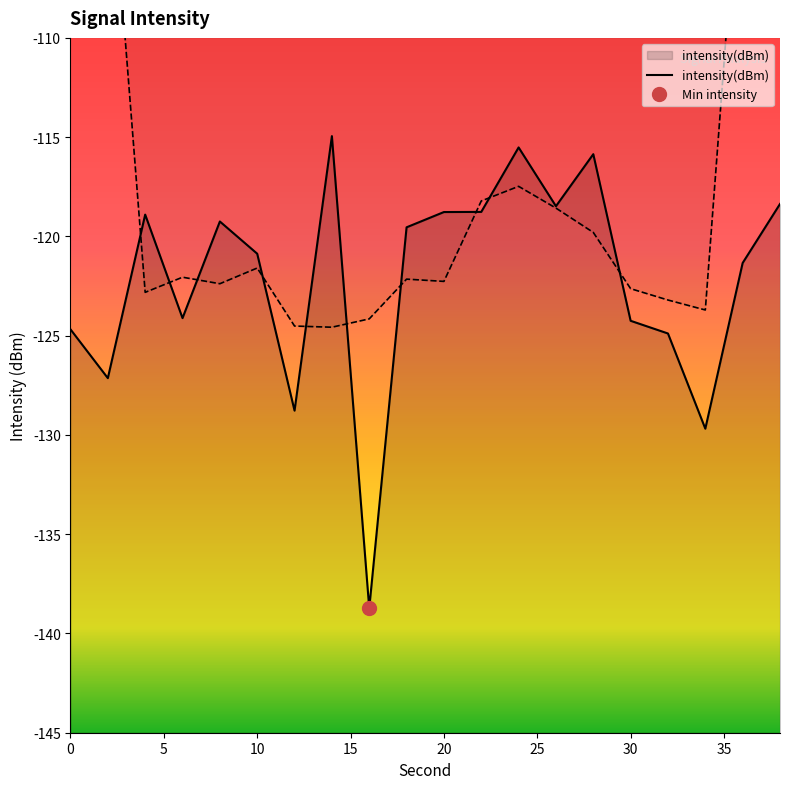

At which label does the data first exceed -119?

4